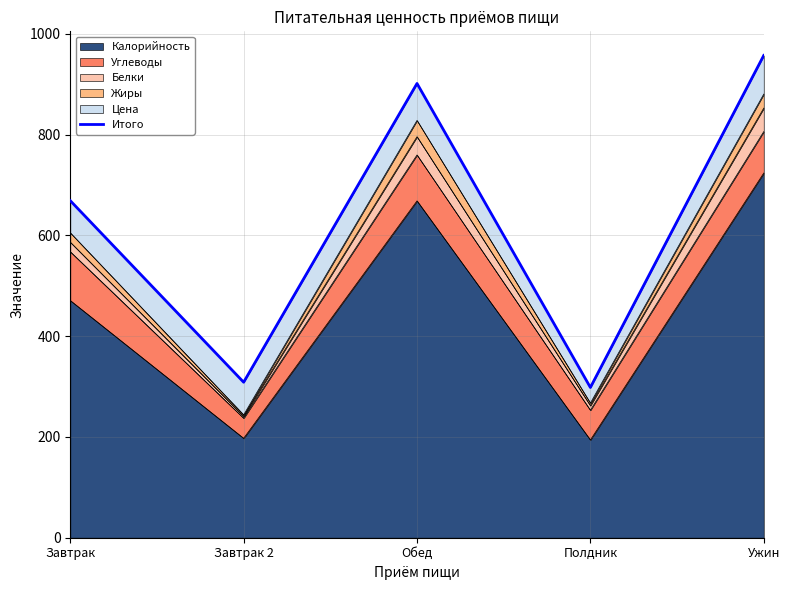

How many interior local peaks (higher than both neighbors) does the data have?

1